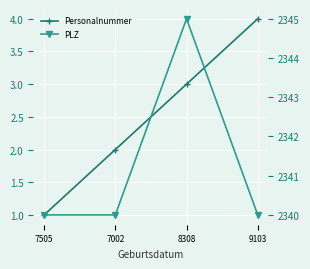

What is the value of the Personalnummer point at the 4th from the left?

4